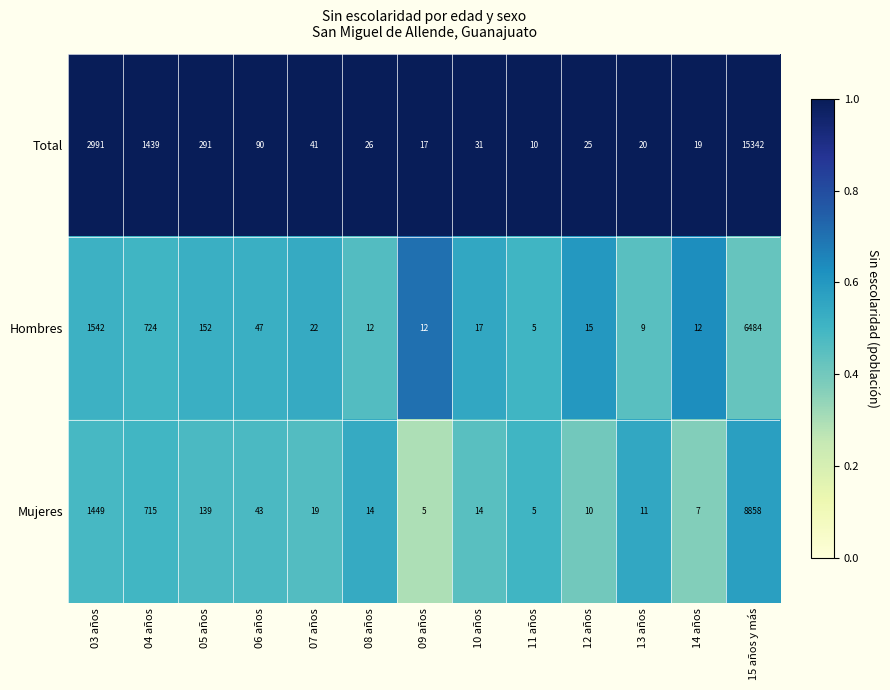

What is the total value across all series at 11 años?

20